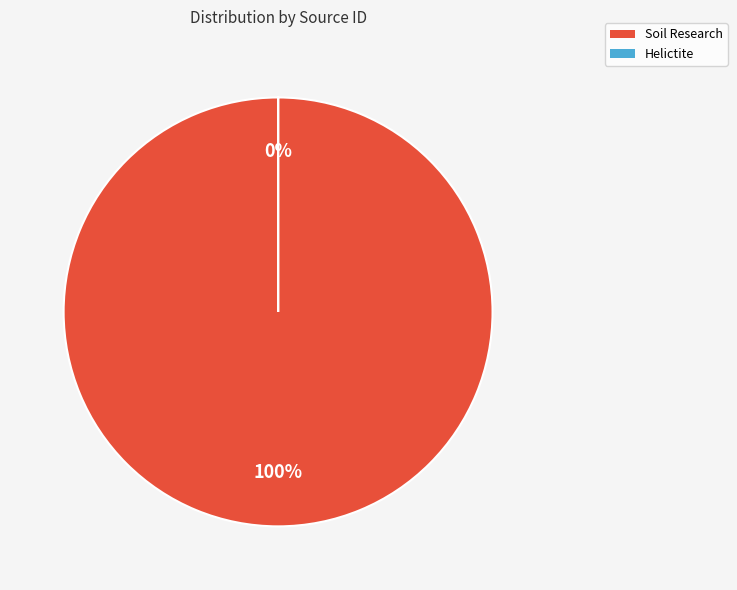

To the nearest percent, what is the average slice percentage?

50%